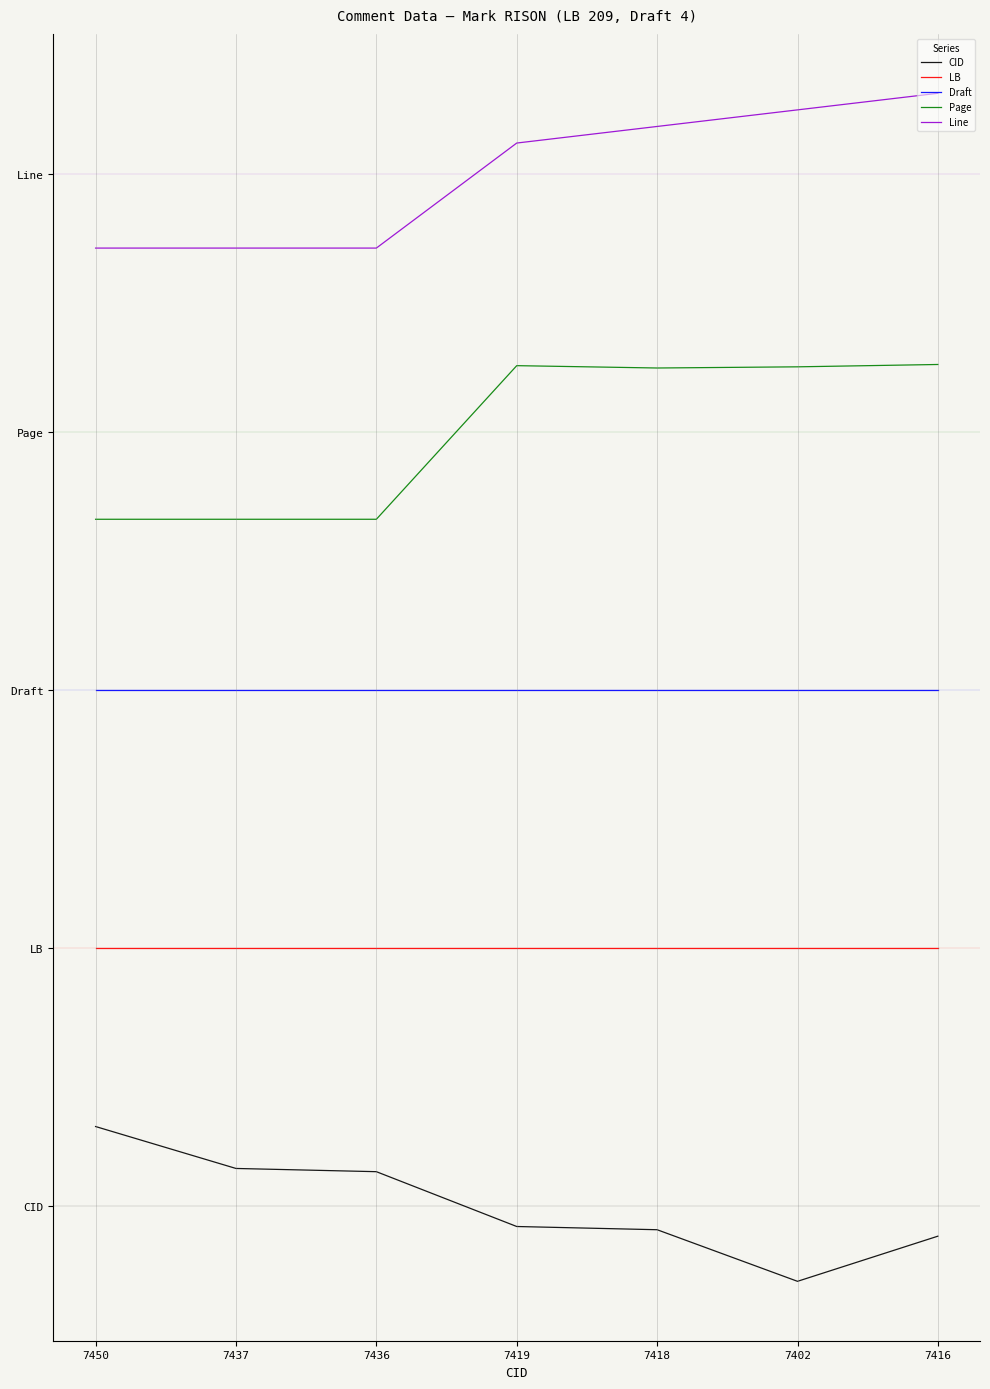

Which series has the largest total across all categories?

Line